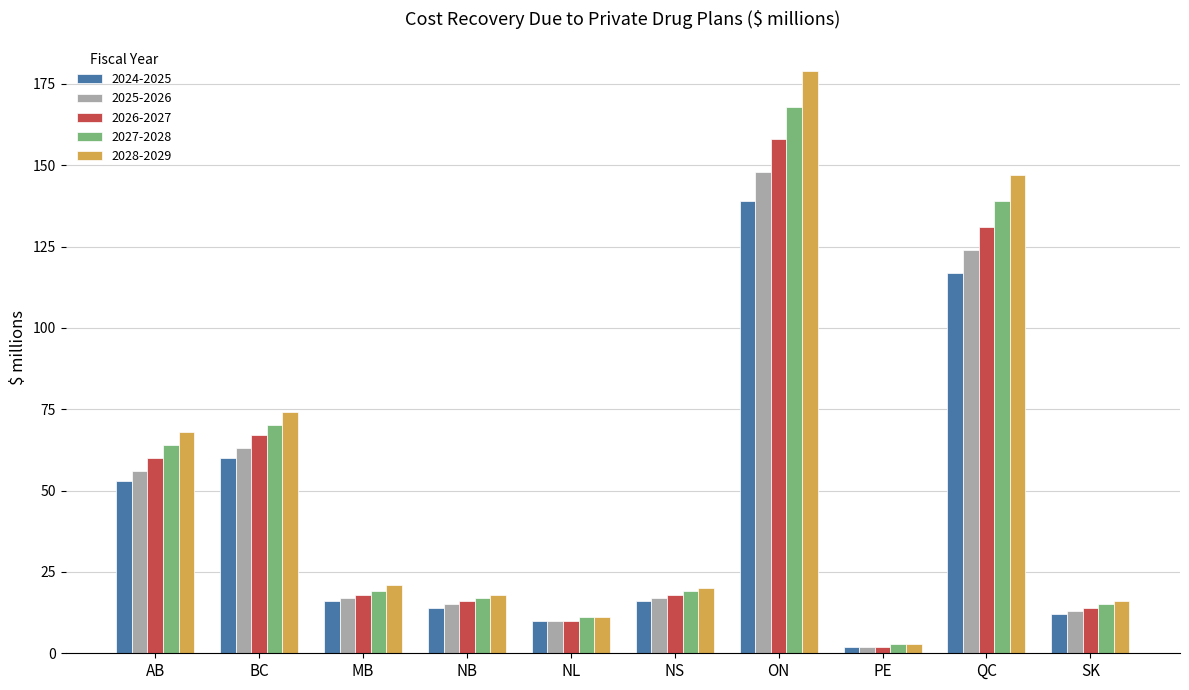

The 2025-2026 series shows 15 at NB. True or false?

True